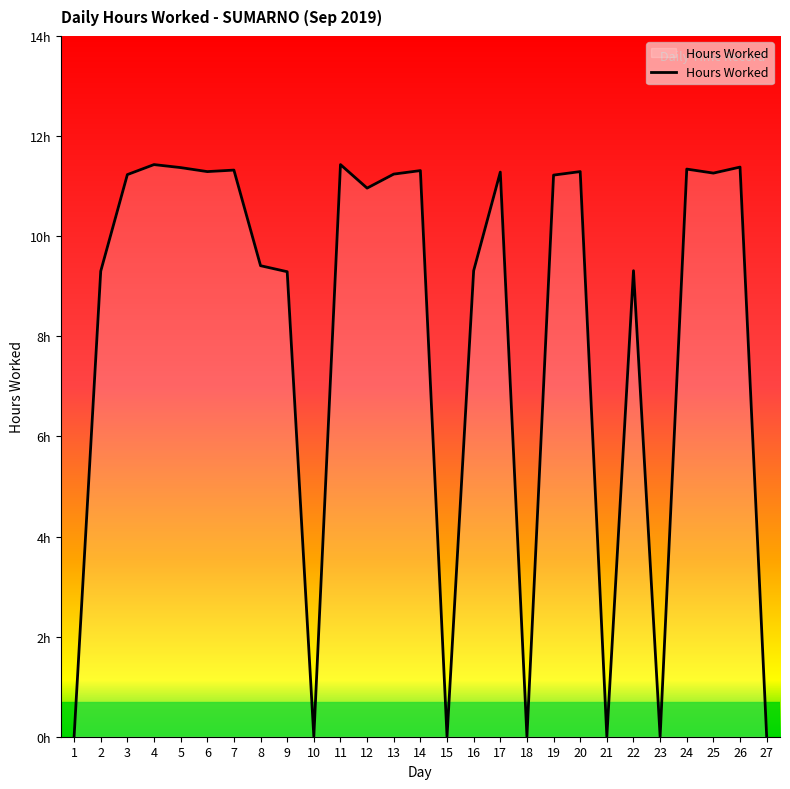

How many interior local valleys (lower than both neighbors) does the data have?

8